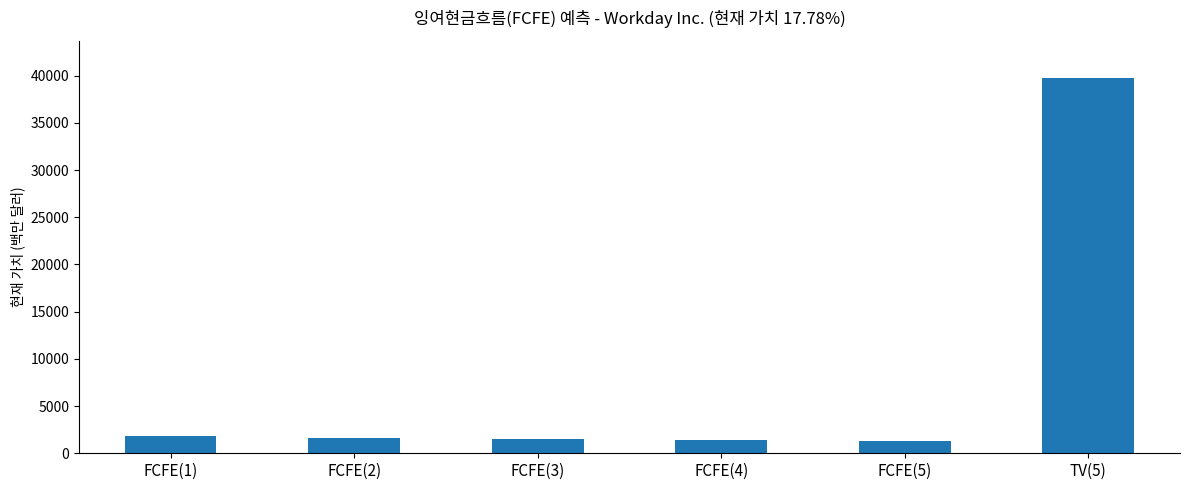

How many data points does each series have?

6